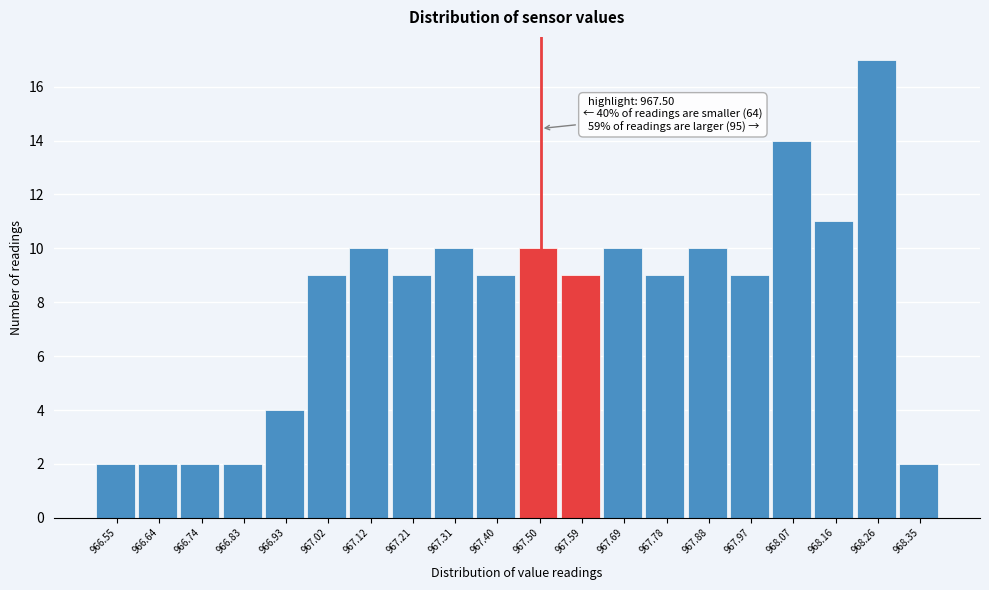

Which range on the x-axis has the tallest bar?

968.210 to 968.305